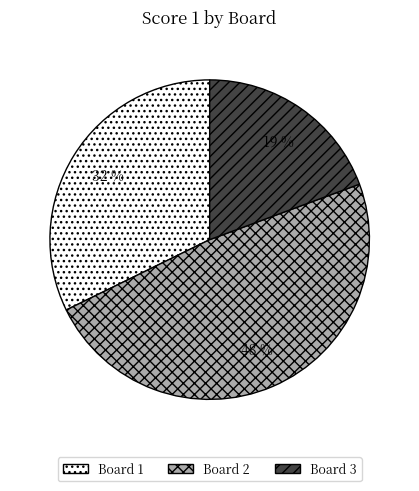

What percentage is the Board 2 slice, to the nearest percent?

48%